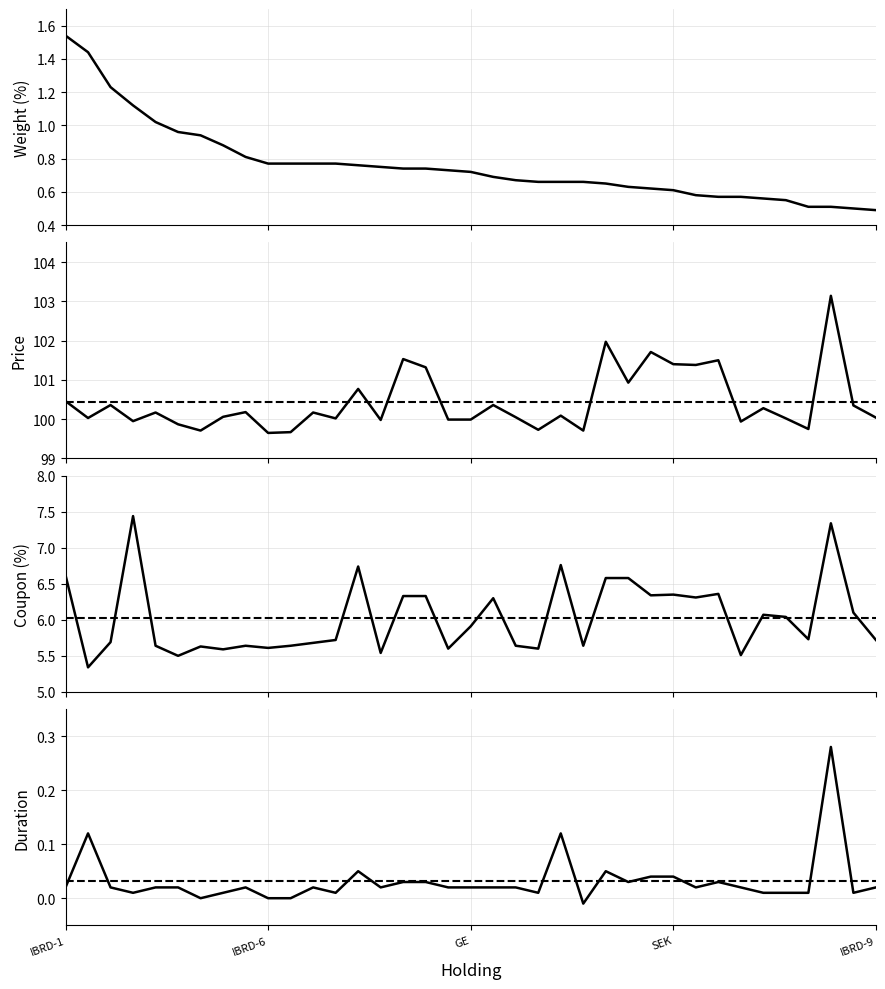

At how many categories does at least one series exceed 14?

37